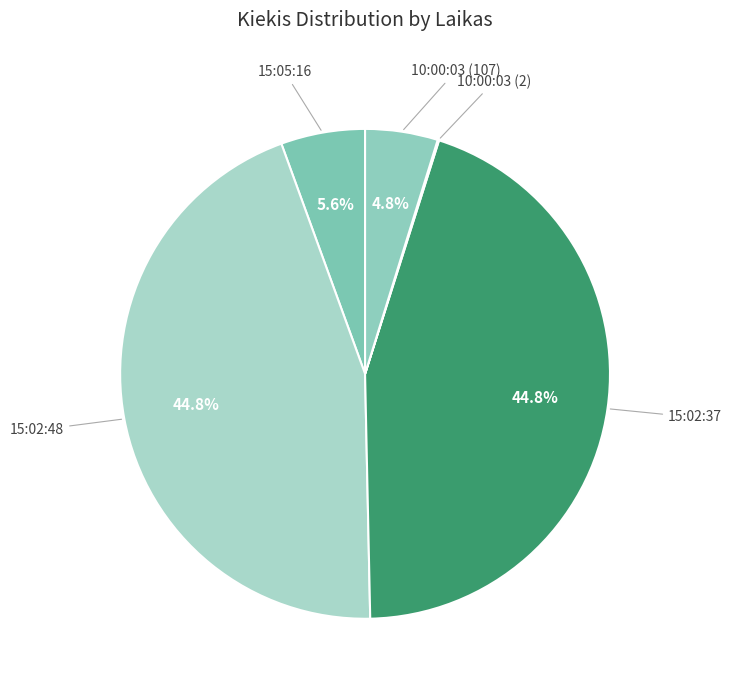

What is the smallest slice in the pie chart?

10:00:03 (2)